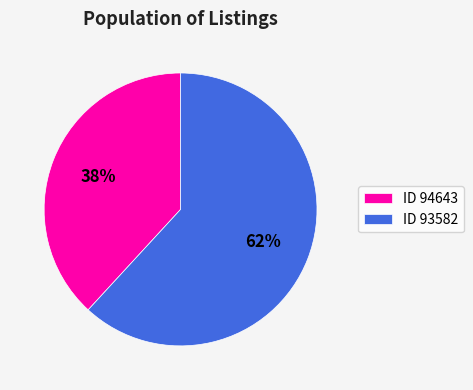

Is there any slice that represents more than half of the pie?

Yes